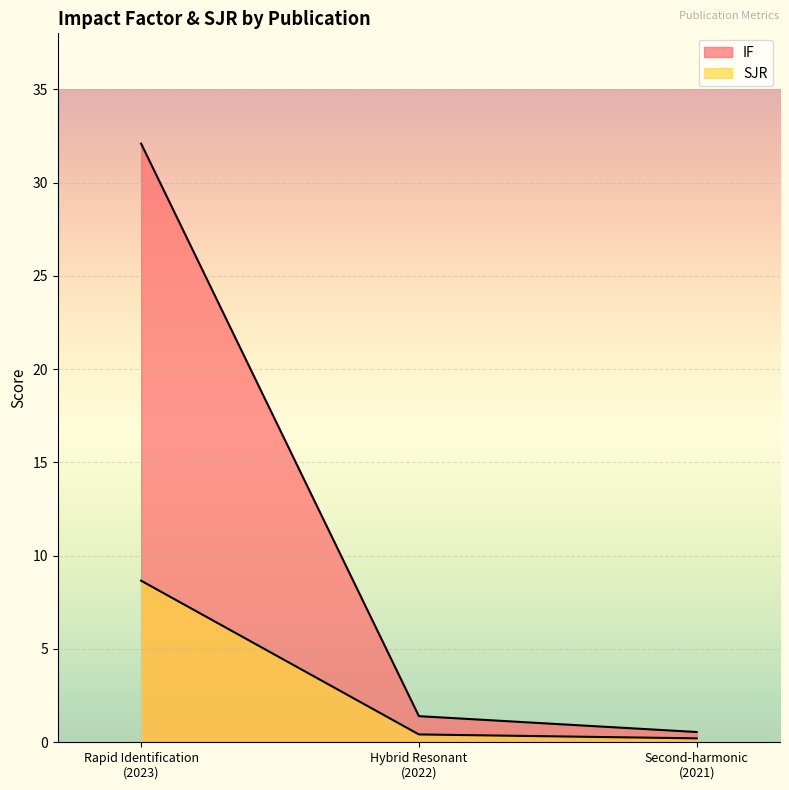

What is the sum of the SJR values at Second-harmonic
(2021) and Rapid Identification
(2023)?

8.9